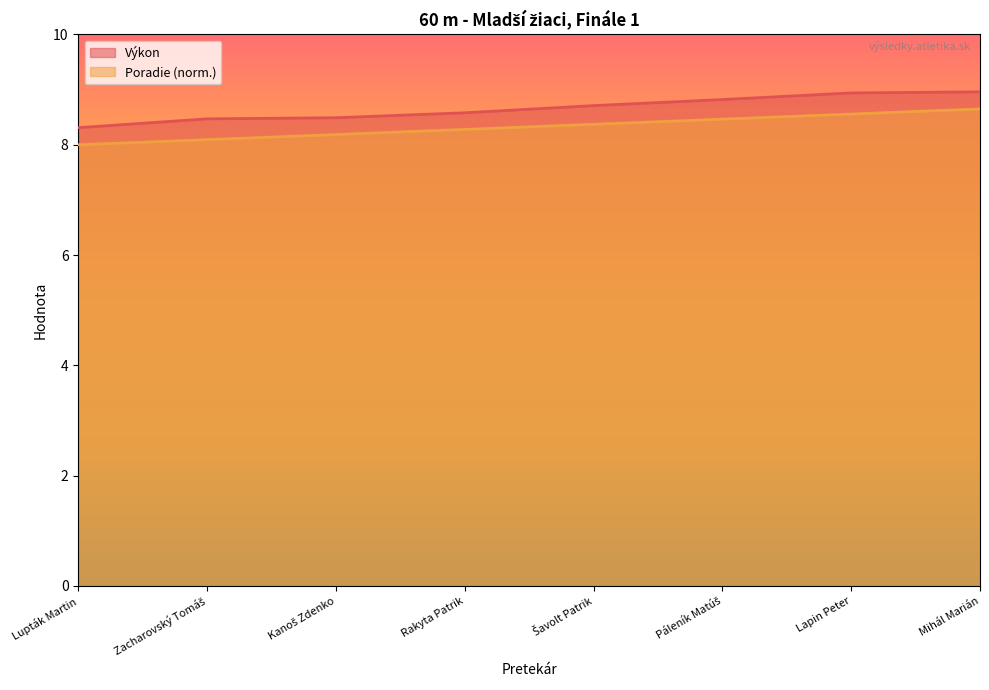

True or false: Poradie and Výkon intersect in this chart.

False